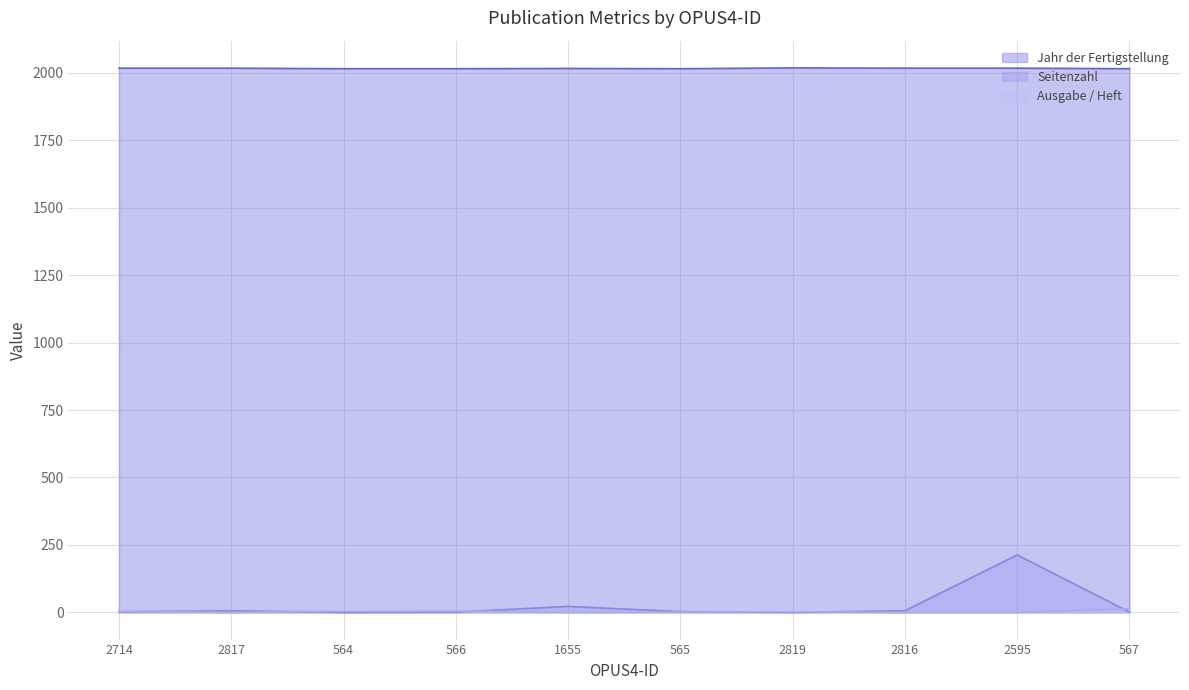

At how many categories does at least one series exceed 1322?

10